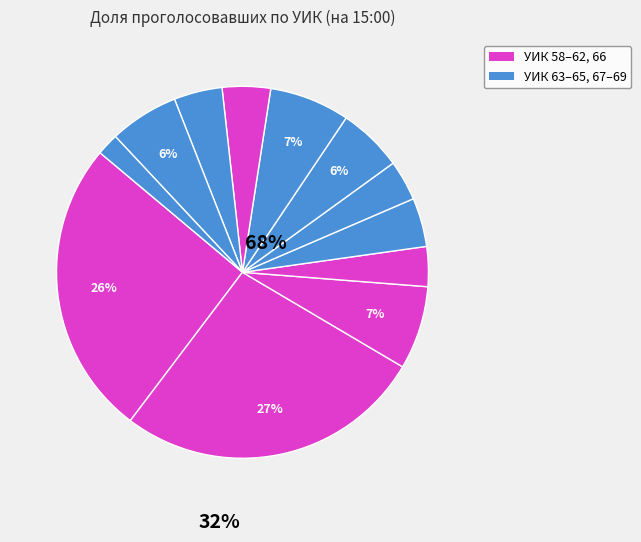

How many slices are in this pie chart?

12